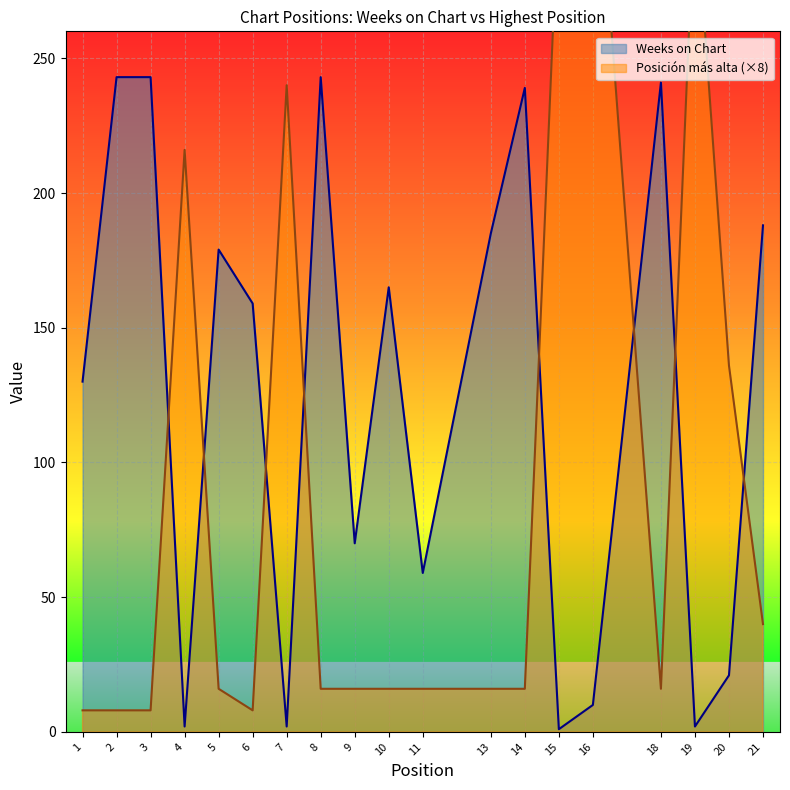

What is the greatest value displayed?

352